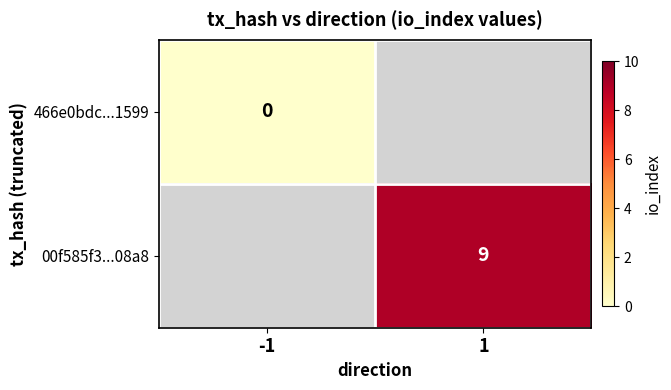

What is the greatest value displayed?

9.0